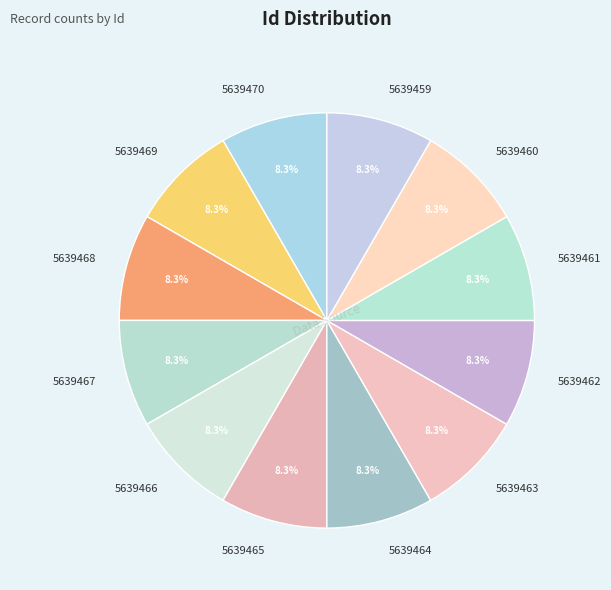

To the nearest percent, what portion does 5639465 represent?

8%